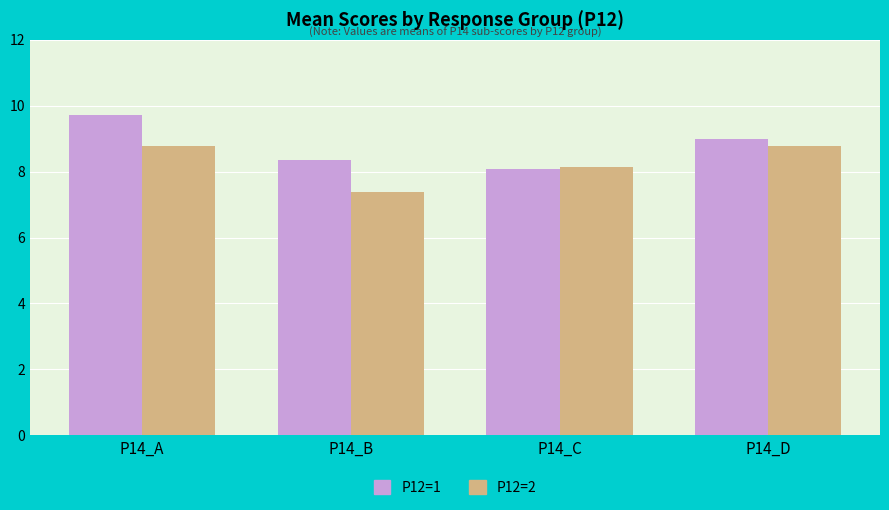

Which category has the lowest value in the P12=2 series?

P14_B